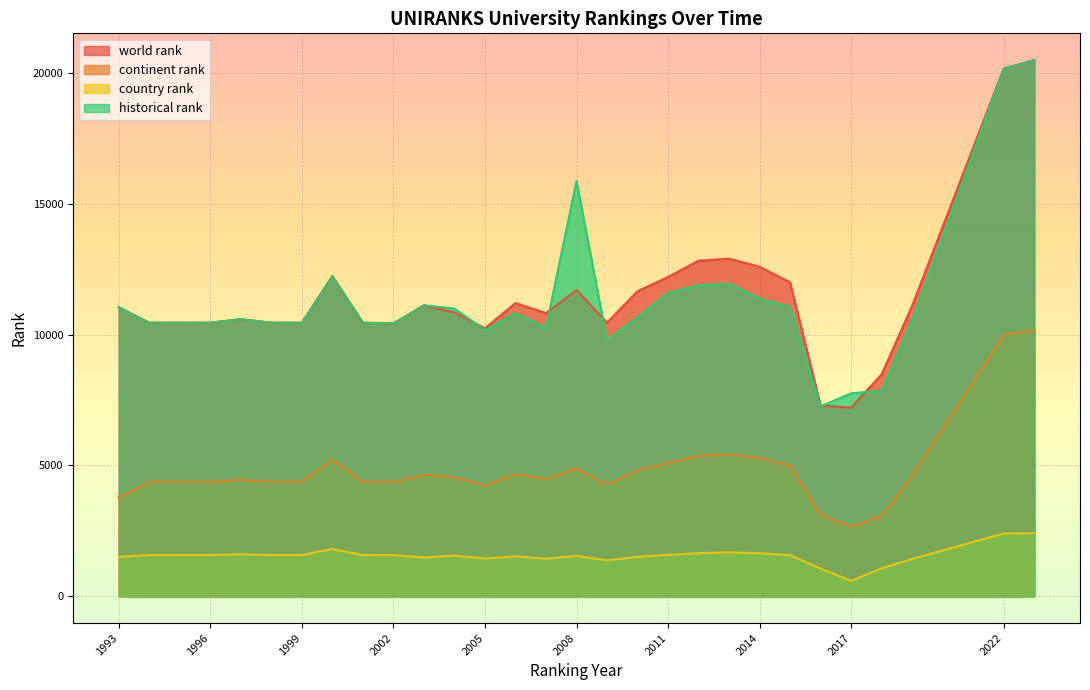

Rank the series at 2000 from highest to lowest value.

world rank, historical rank, continent rank, country rank